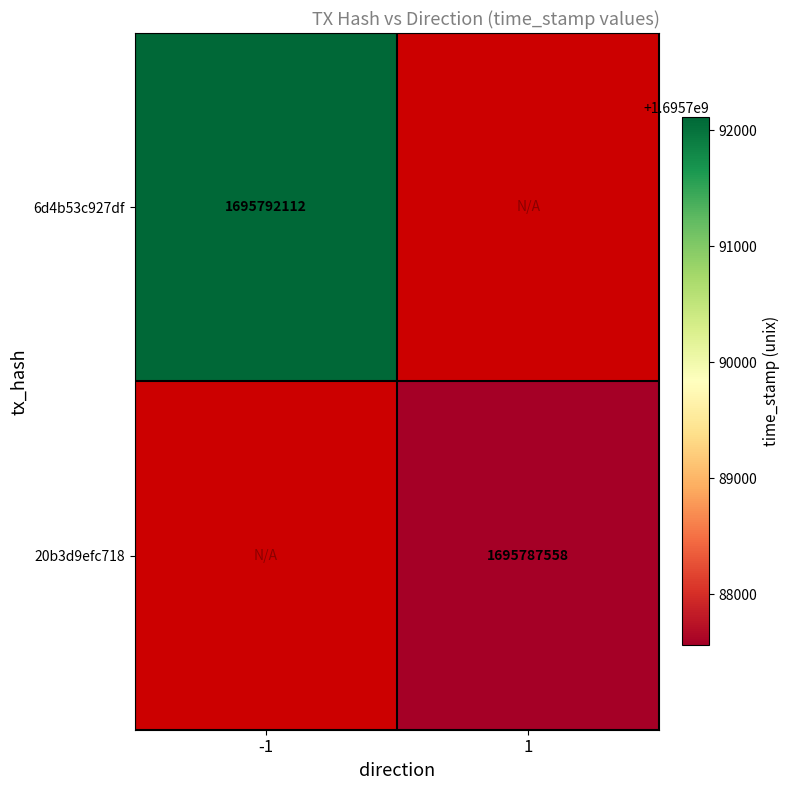

The value of 6d4b53c927df at -1 is 537594961. True or false?

False